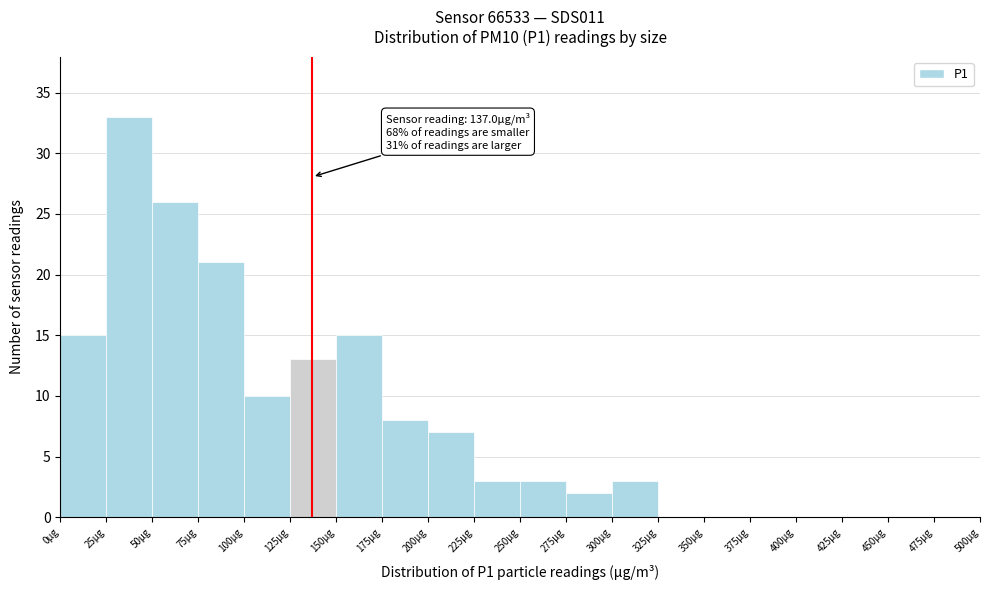

Which range on the x-axis has the tallest bar?

25 to 50